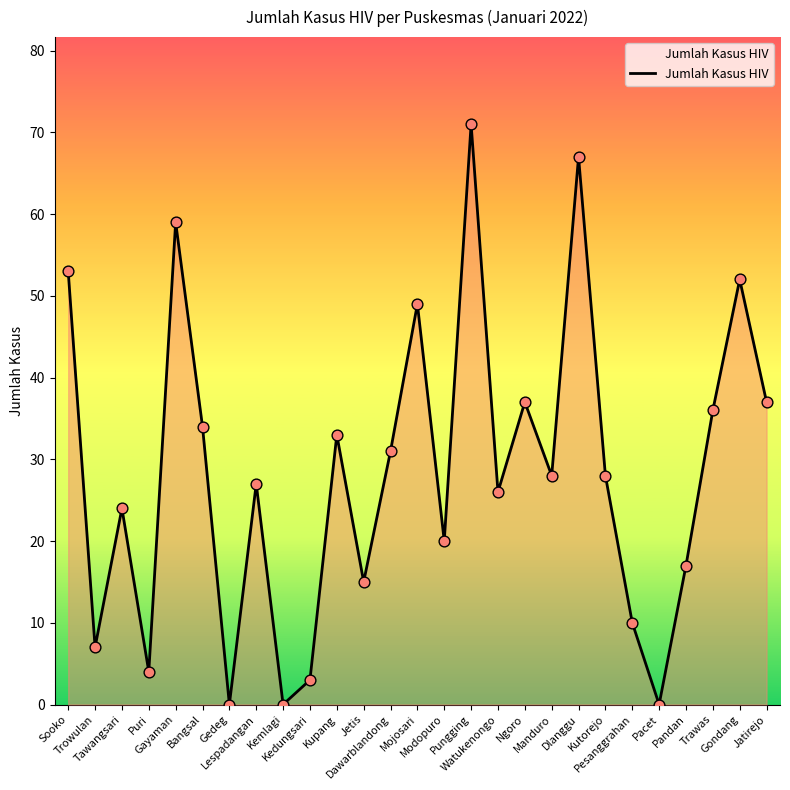

What is the change in value from Sooko to Pungging?

+18